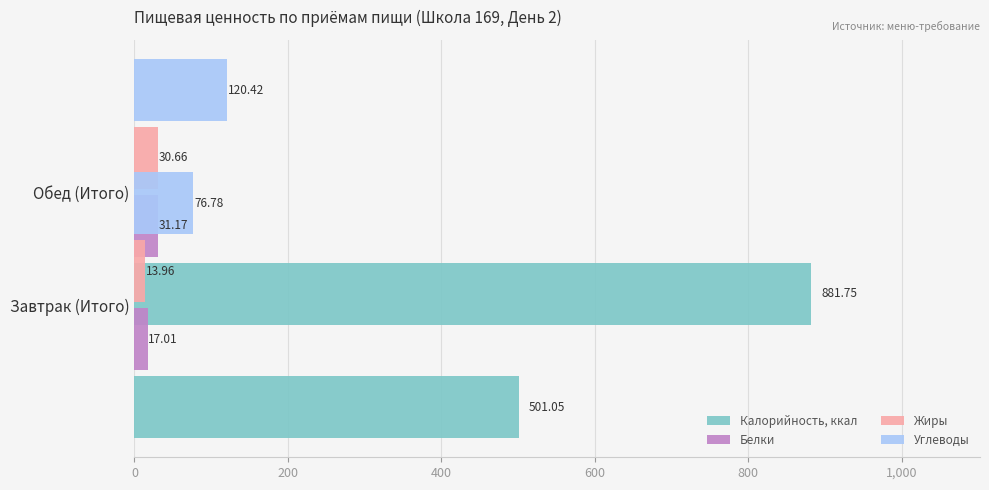

How many bars are there in each group?

4